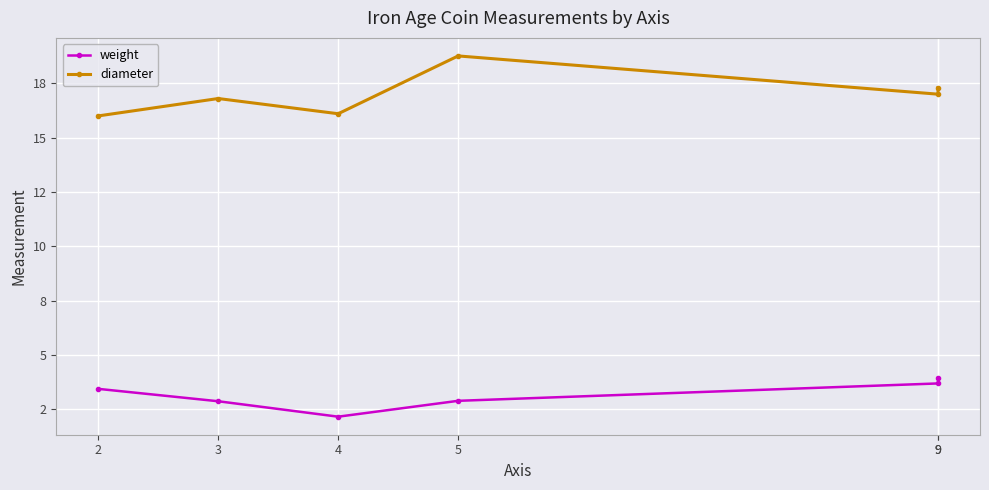

True or false: diameter and weight intersect in this chart.

False